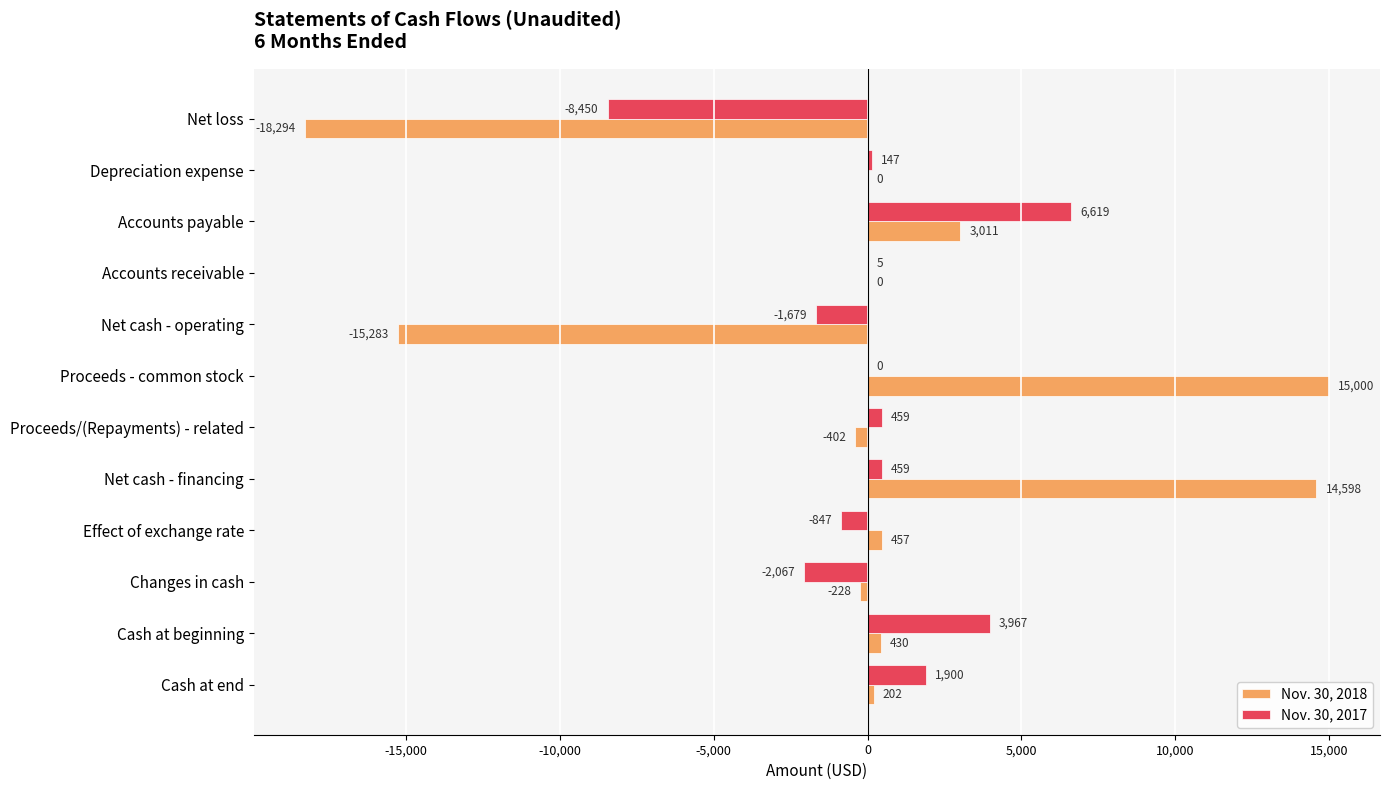

Which series changed the most between Depreciation expense and Accounts receivable?

Nov. 30, 2017